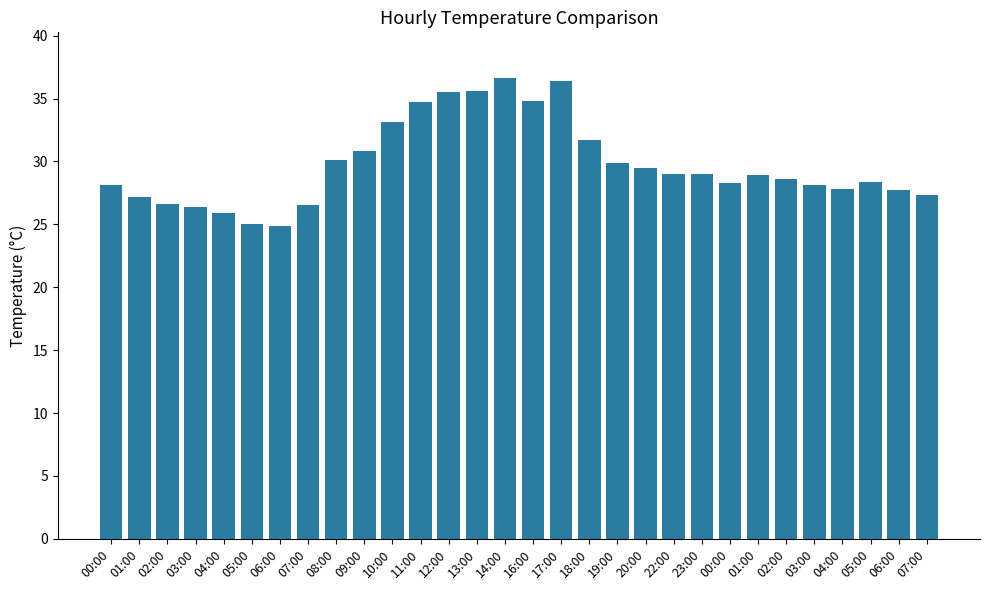

Are the bars grouped side by side (vs. stacked)?

No